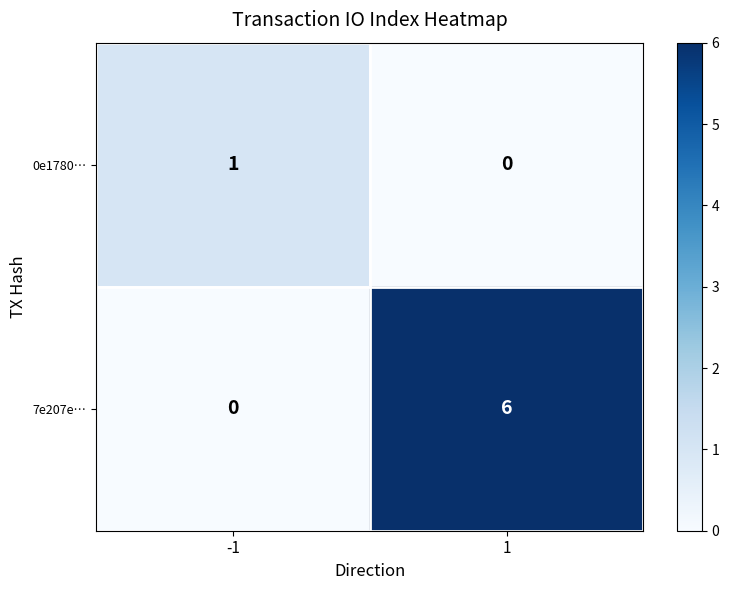

The value of 7e207e… at 1 is 6. True or false?

True